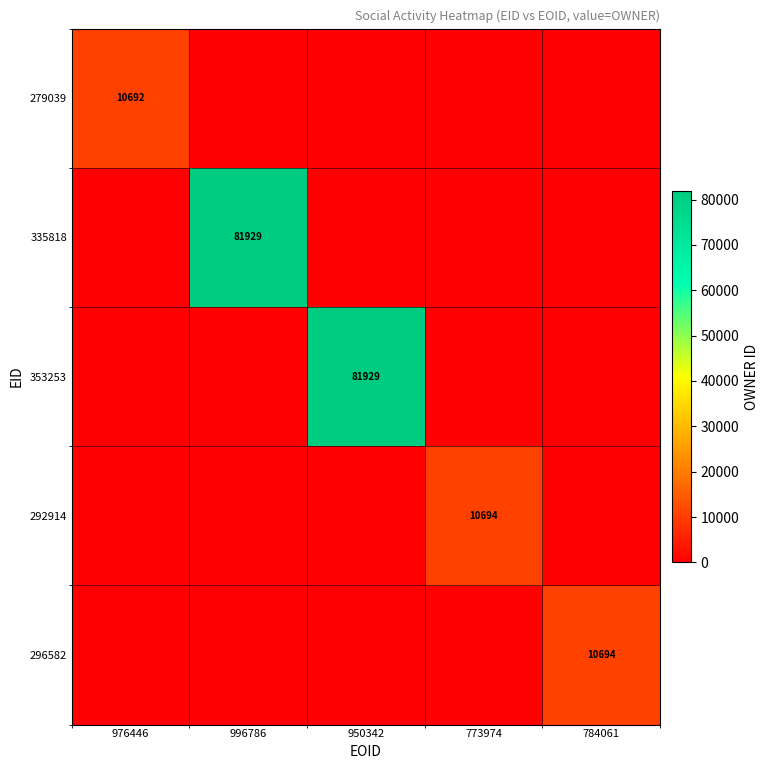

Which series changed the most between 976446 and 950342?

353253